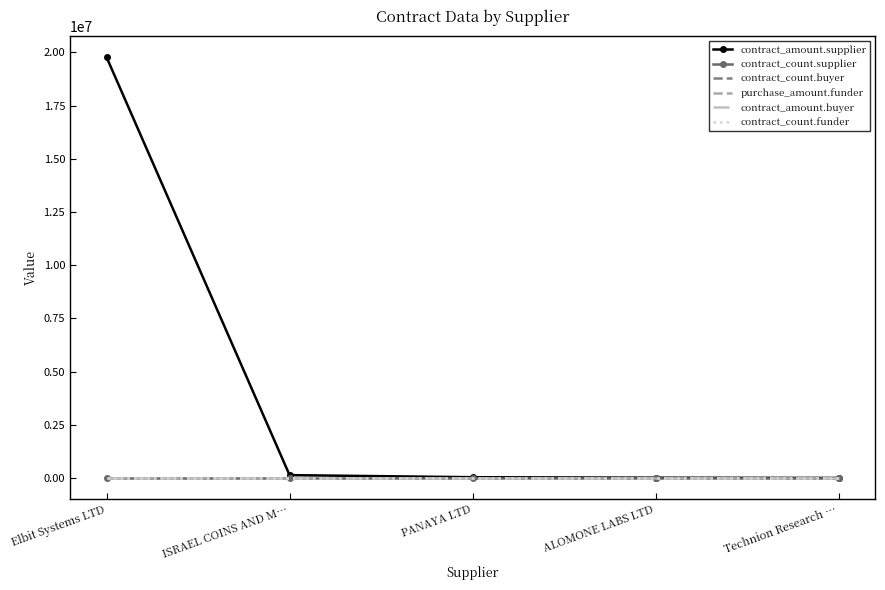

What is the difference between the contract_amount.supplier values at Elbit Systems LTD and Technion Research …?

19762814.0